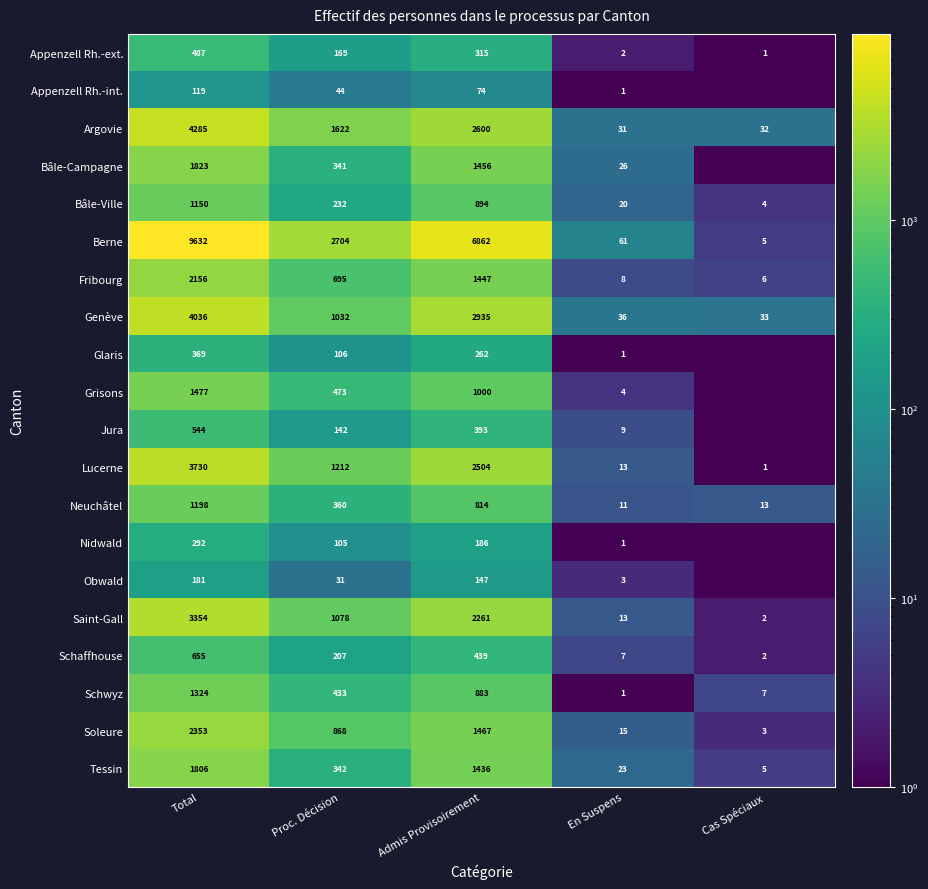

At which label does Appenzell Rh.-ext. first exceed 169?

Total